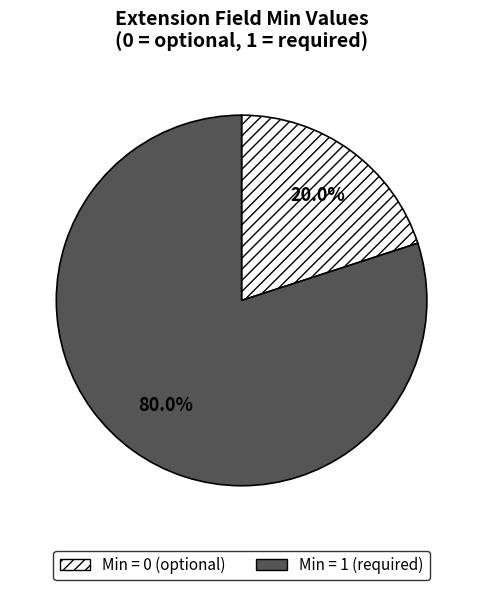

What portion of the pie excludes Min = 0 (optional)?

80.0%